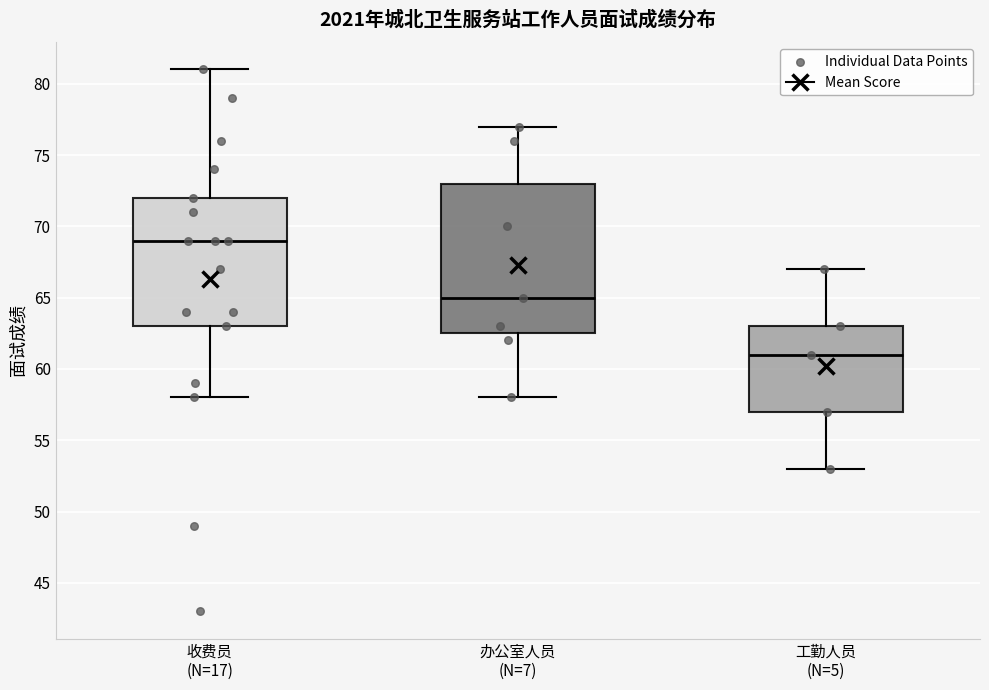

Reading left to right, read every box against the y-axis: the position of its median line, the range the box covers, and the ends of its whiskers. The values are not printed on the chart, so give them approximately, as read against the axis.

收费员 (N=17): median 69.0, box 63.0 to 72.0, whiskers 58.0 to 81.0
办公室人员 (N=7): median 65.0, box 62.5 to 73.0, whiskers 58.0 to 77.0
工勤人员 (N=5): median 61.0, box 57.0 to 63.0, whiskers 53.0 to 67.0